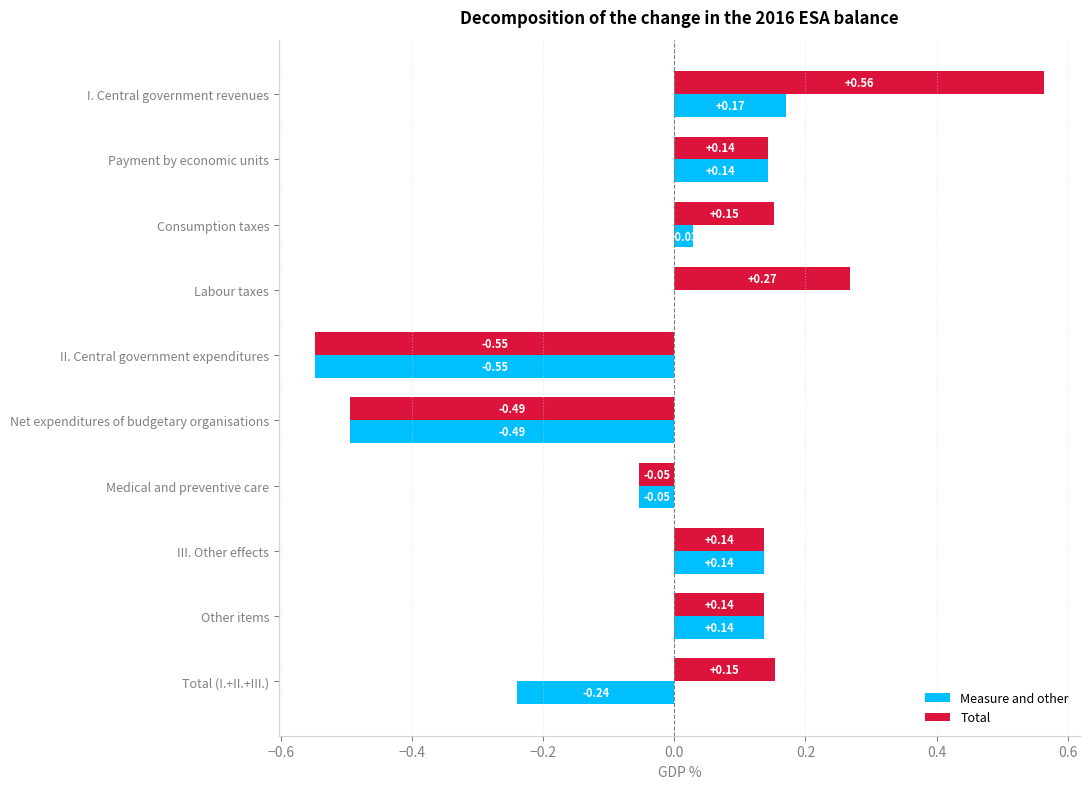

What is the sum of all Total values?

0.5